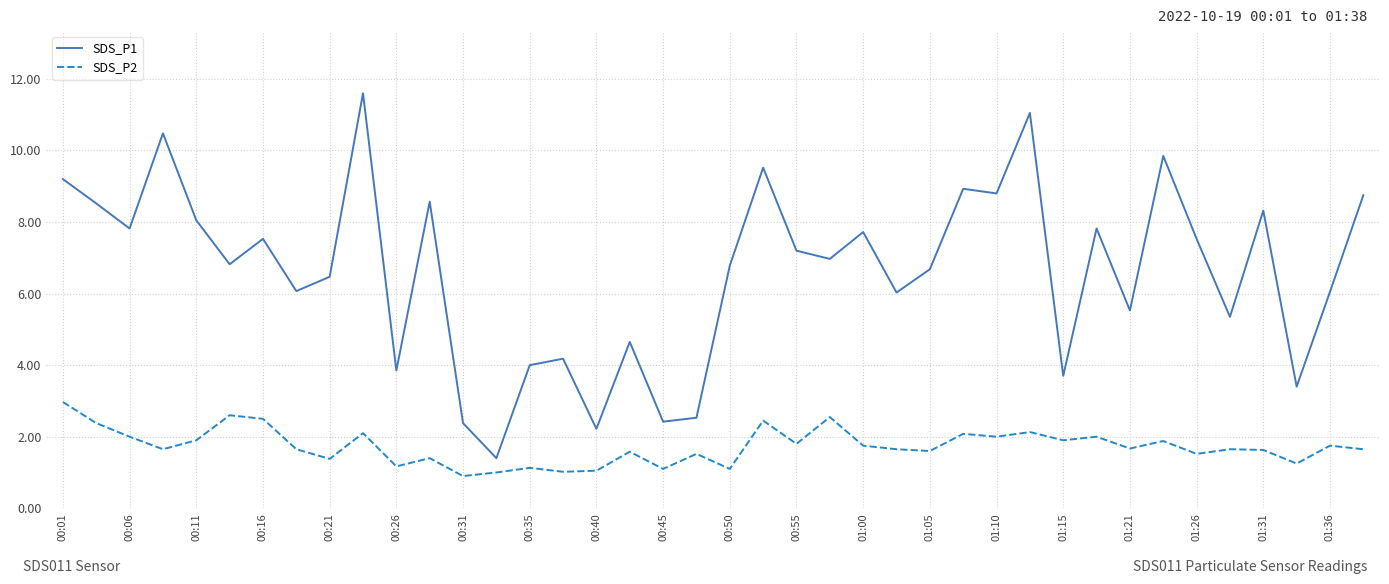

List the series in order of their overall mean, lowest first.

SDS_P2, SDS_P1